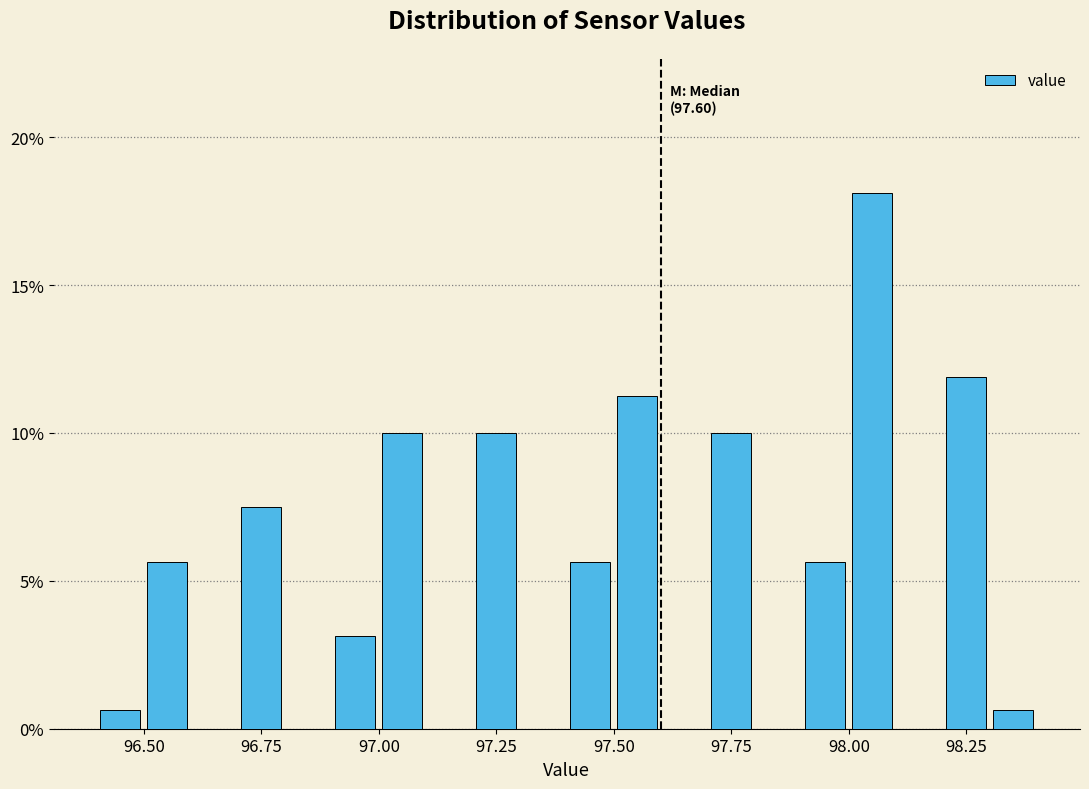

Around what value on the x-axis is the tallest bar? Give the approximate position of its centre, as read against the axis.

98.05